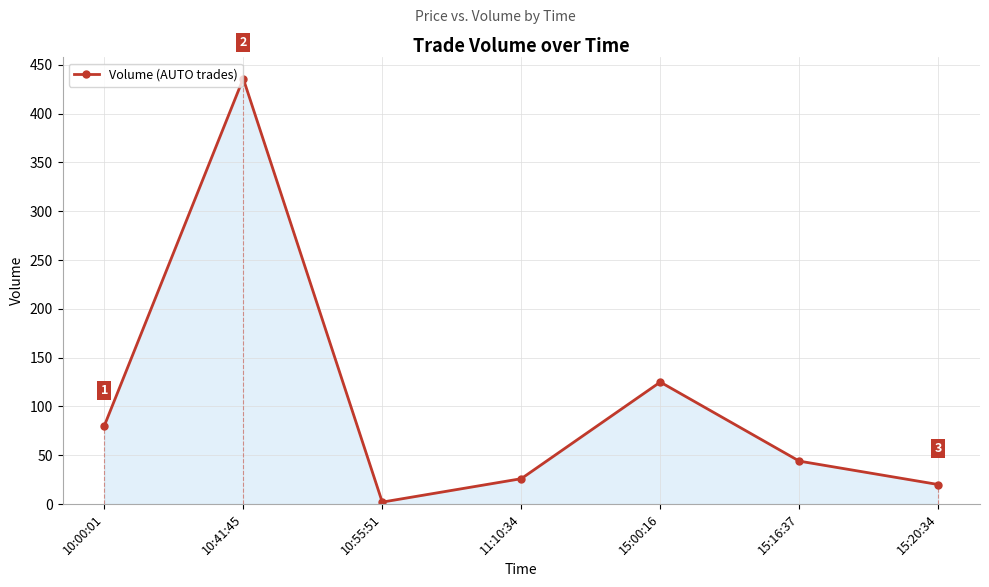

What position from the right is 11:10:34?

4